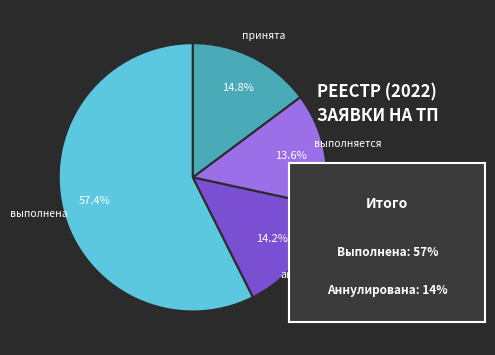

To the nearest percent, what is the combined percentage of выполняется and аннулирована?

28%